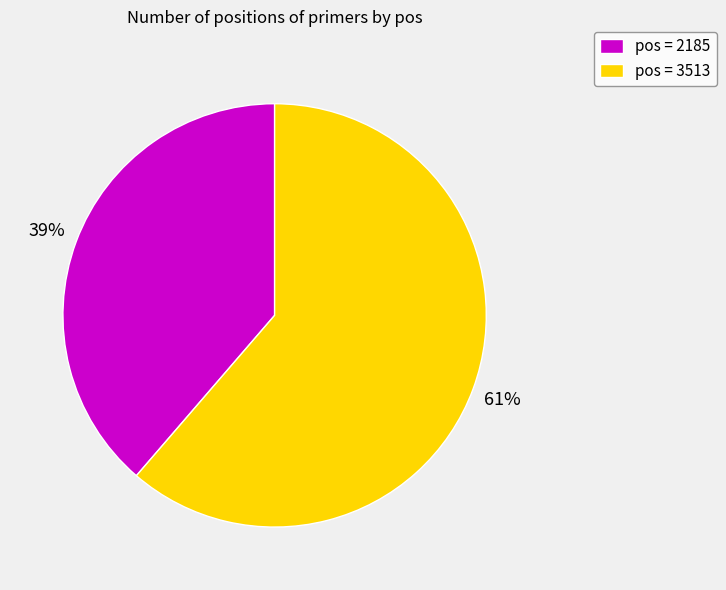

Which category has the biggest portion of the pie?

pos = 3513